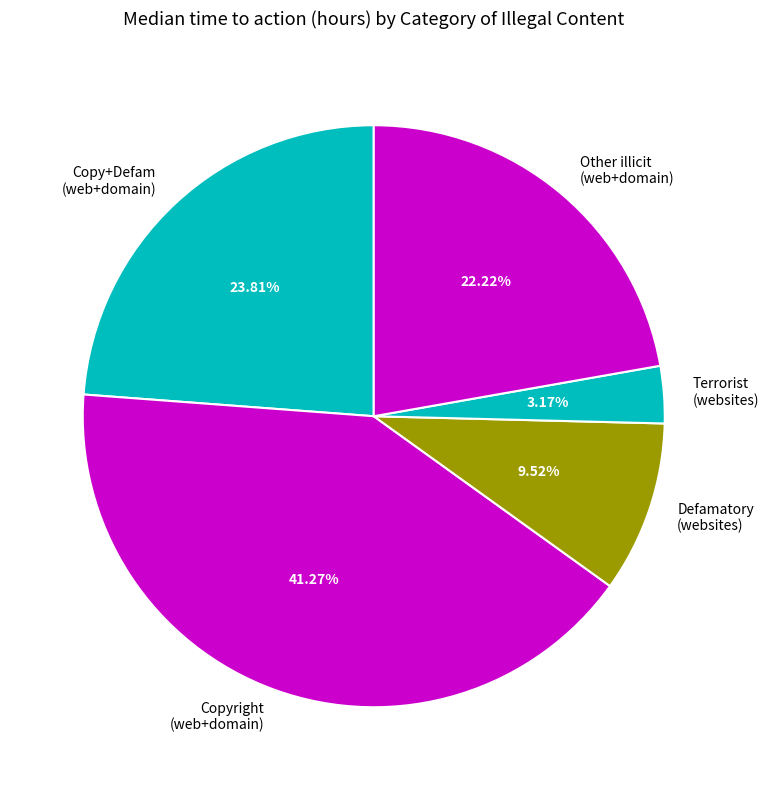

Approximately how many times larger is the value at Defamatory (websites) compared to Copy+Defam (web+domain)?

0.4